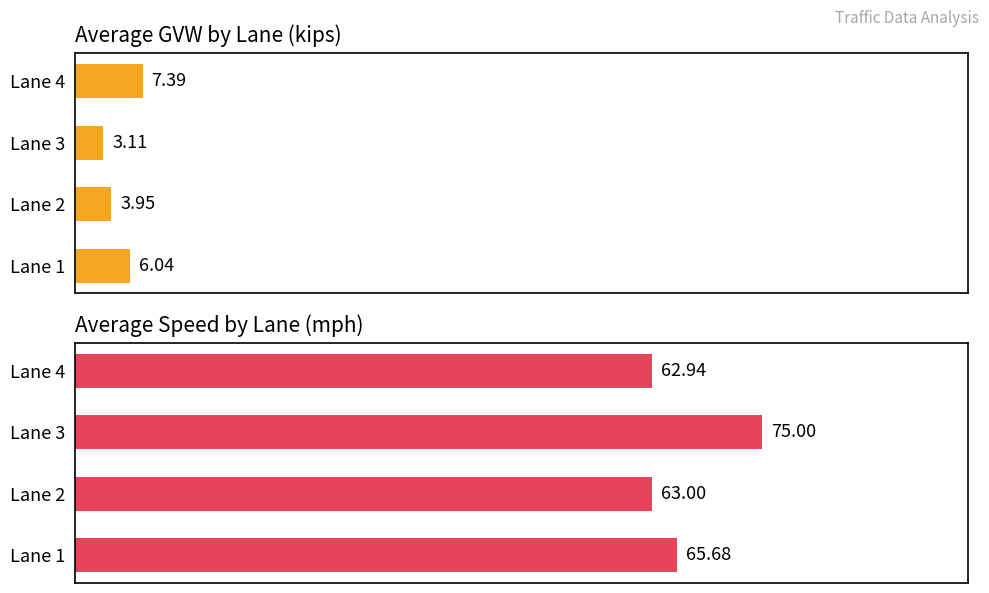

Reading left to right, transcribe all the data shown in this chart.

Average GVW (kips): 6.0	4.0	3.1	7.4
Average Speed (mph): 65.7	63.0	75.0	62.9